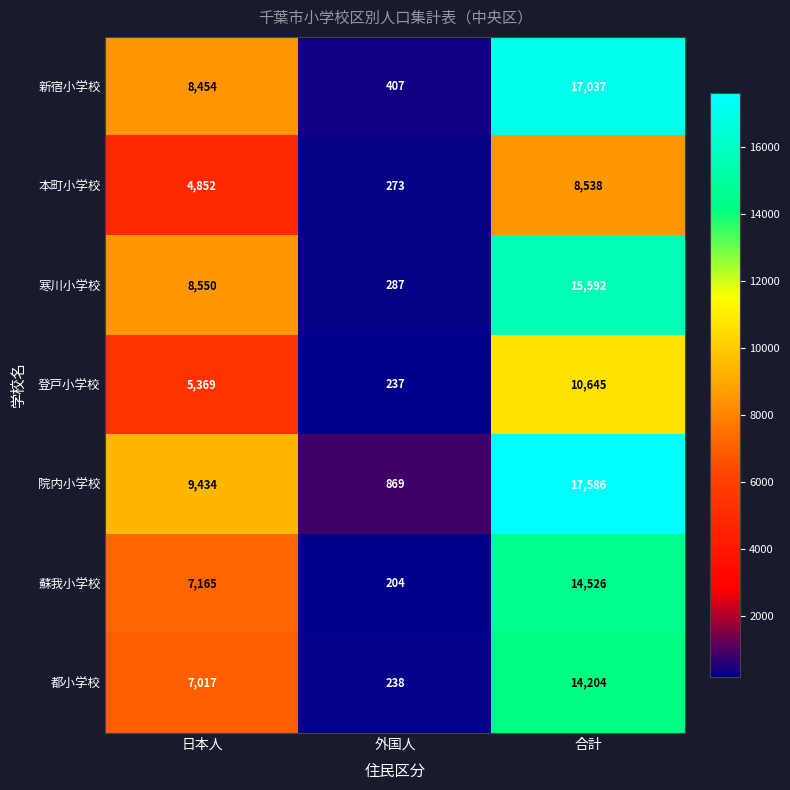

What value does the 院内小学校 series have at 外国人, to the nearest 10?

870